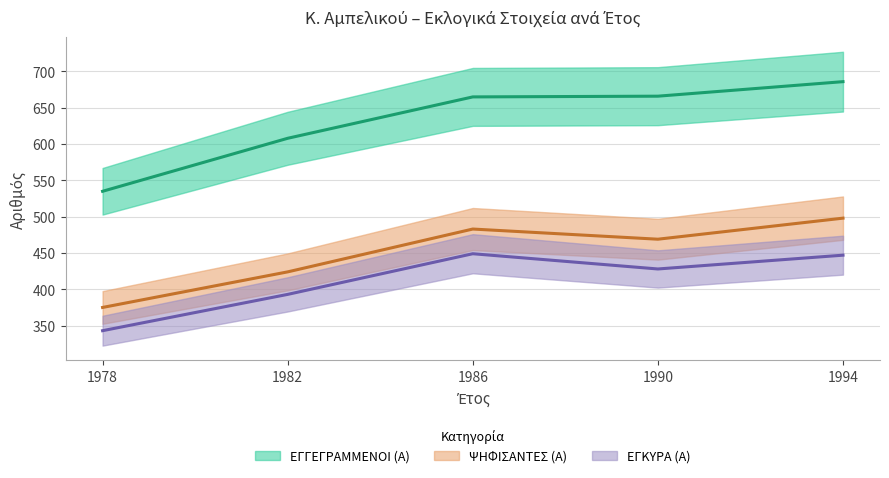

At which category does the chart reach its minimum across all series?

1978